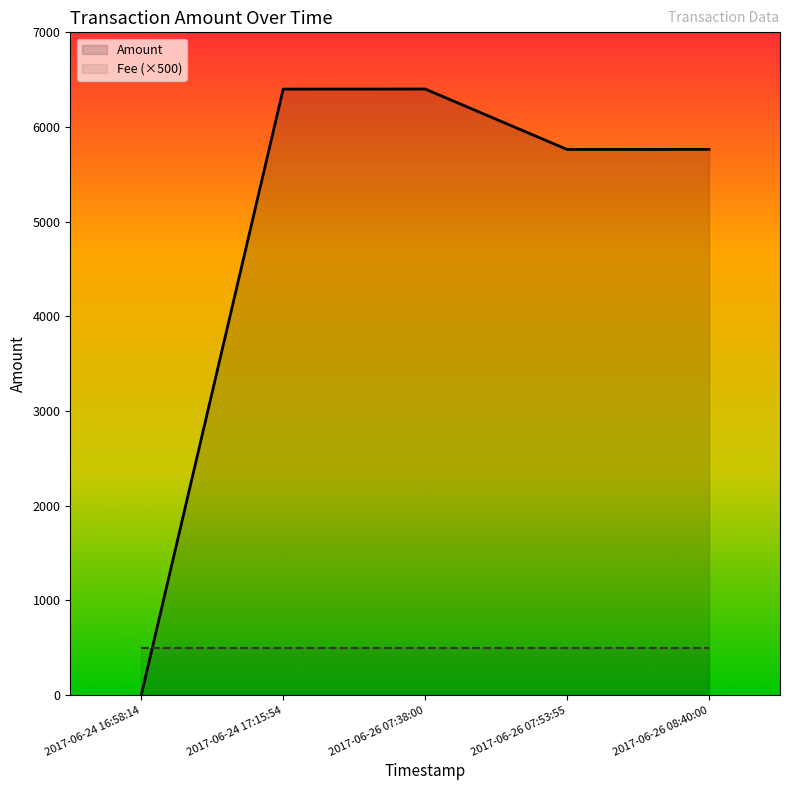

The value at 2017-06-24 16:58:14 is -2411.0. True or false?

False